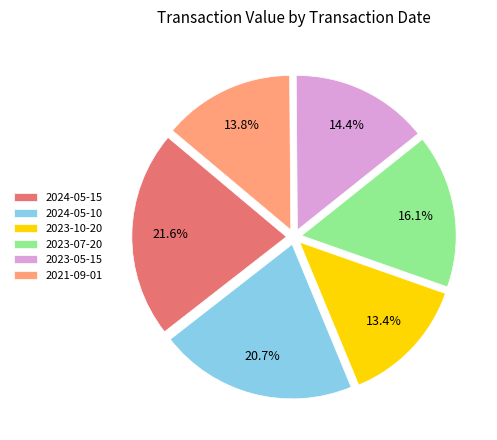

What is the ratio of the value at 2023-10-20 to the value at 2023-07-20?

0.8